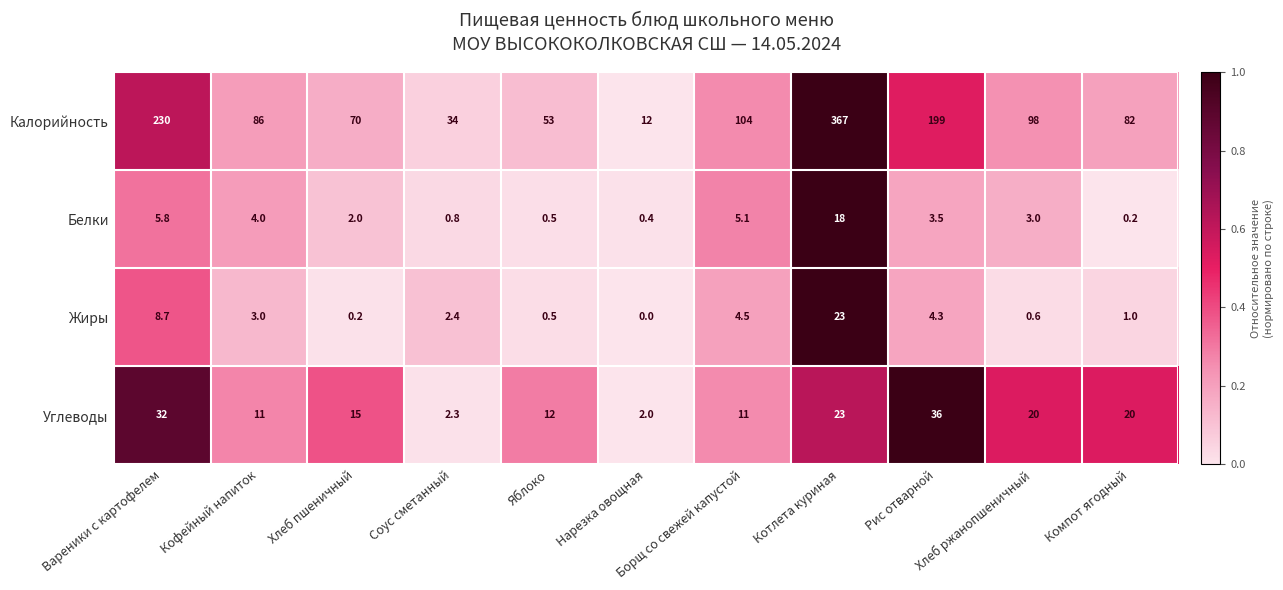

How many series are shown in this chart?

4